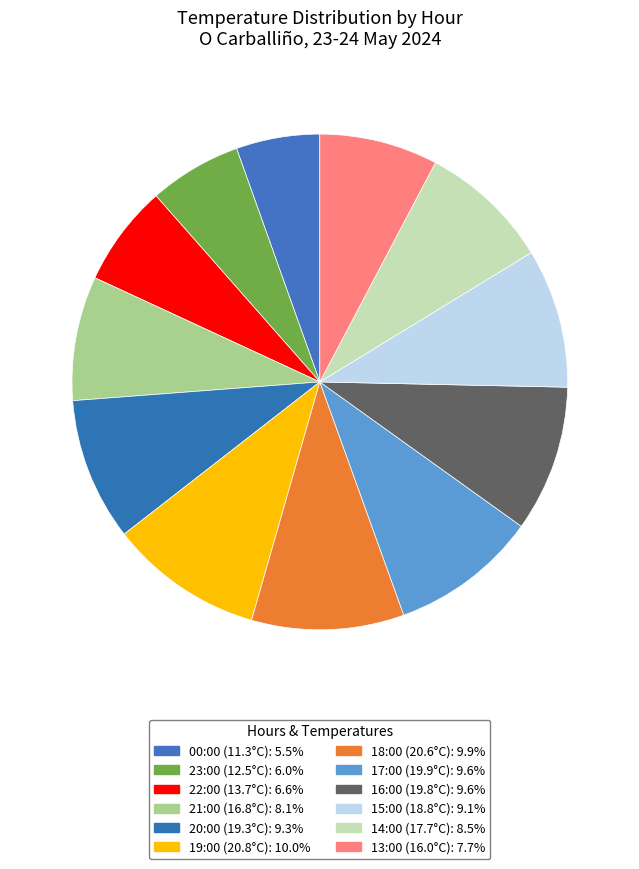

What percentage is NOT represented by 16:00 (19.8°C)?

90.4%